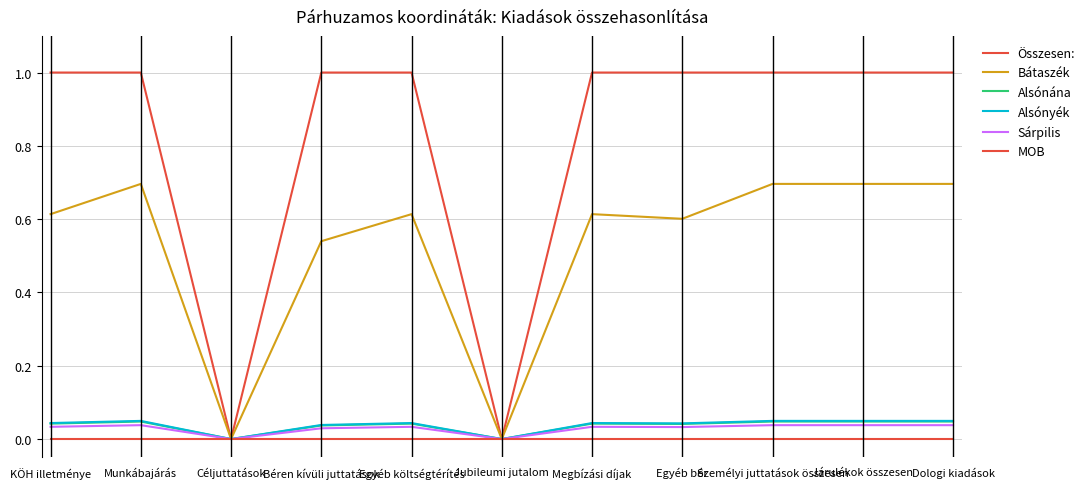

How many Alsónyék values are between 0 and 1?

11